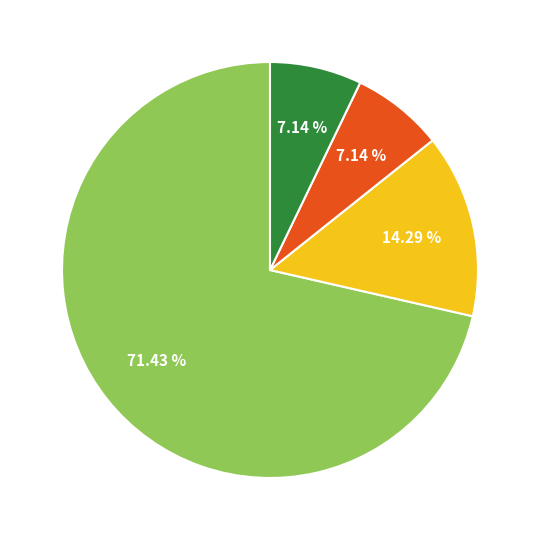

How many slices are in this pie chart?

4